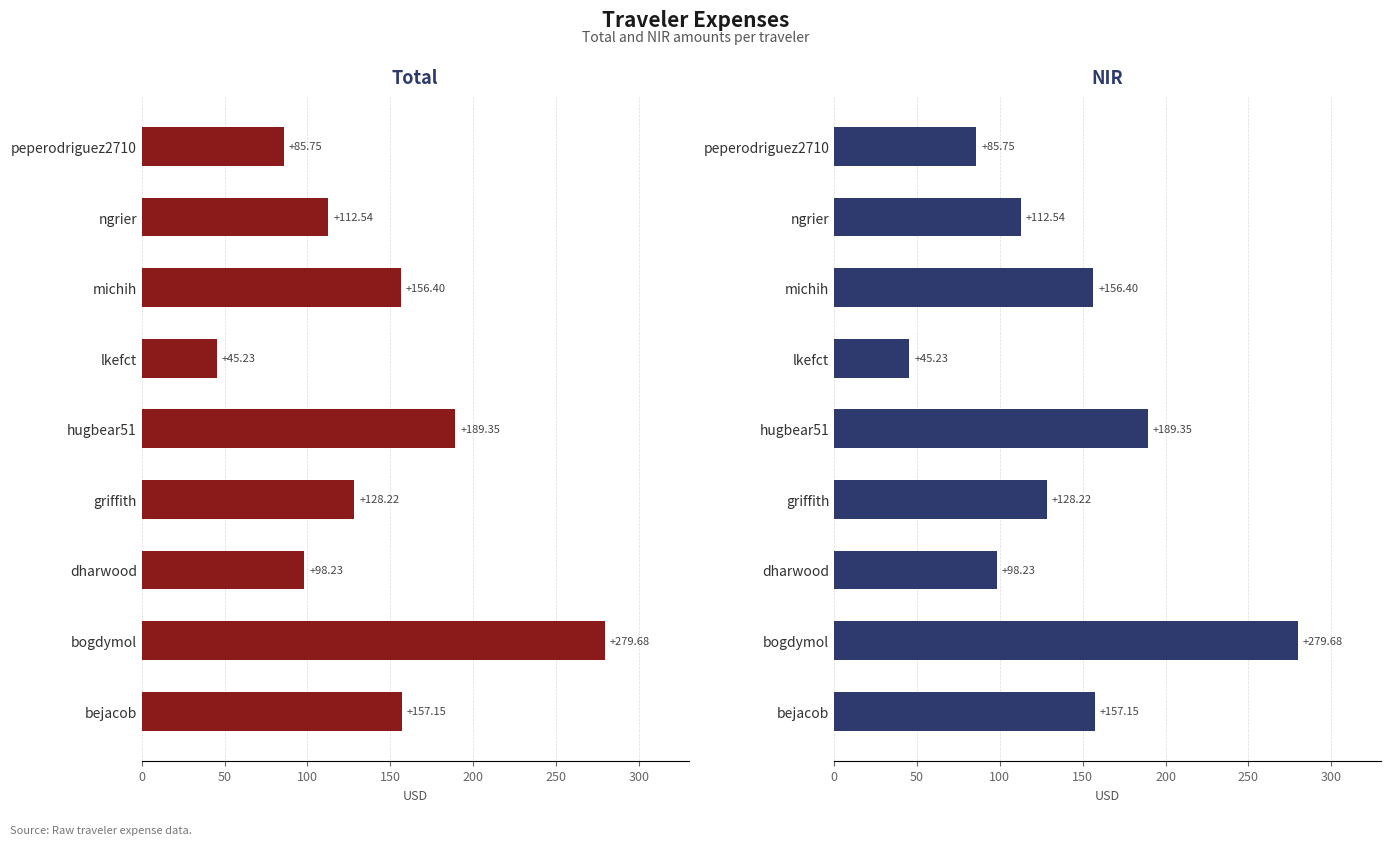

What is the maximum value for NIR?

279.7